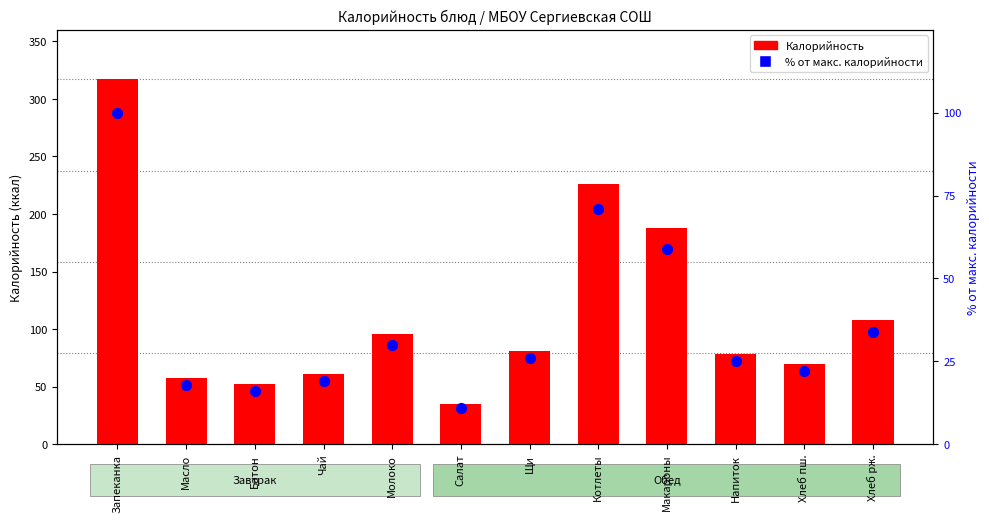

Is the value of % от макс. калорийности at Молоко greater than the value of Калорийность at Котлеты?

No